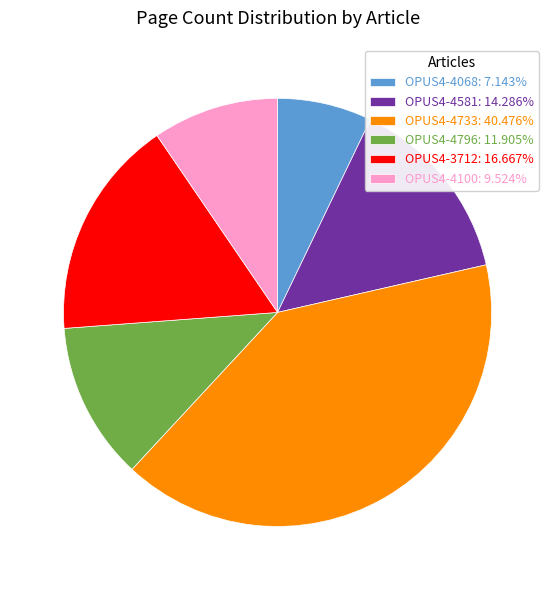

Do OPUS4-4100: 9.524% and OPUS4-3712: 16.667% together represent more than half of the pie?

No